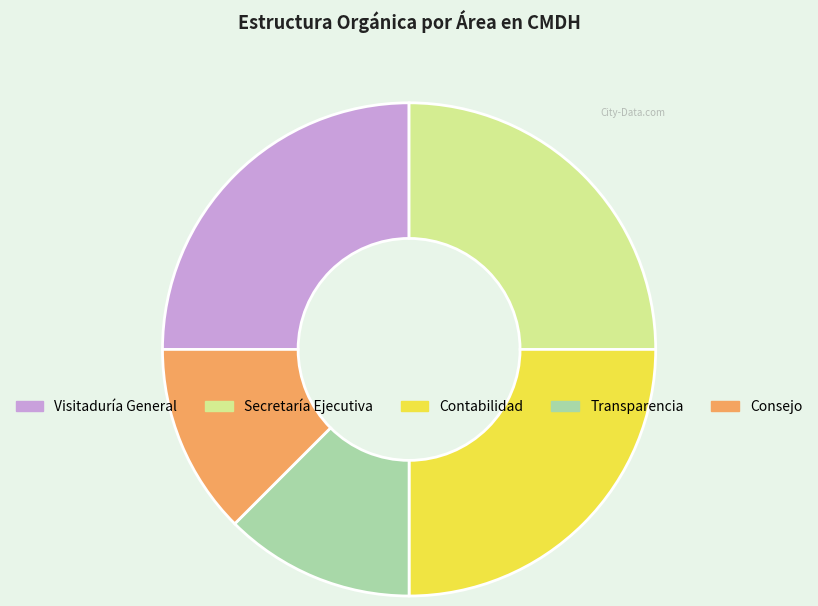

Approximately how many times larger is the value at Transparencia compared to Visitaduría General?

0.5